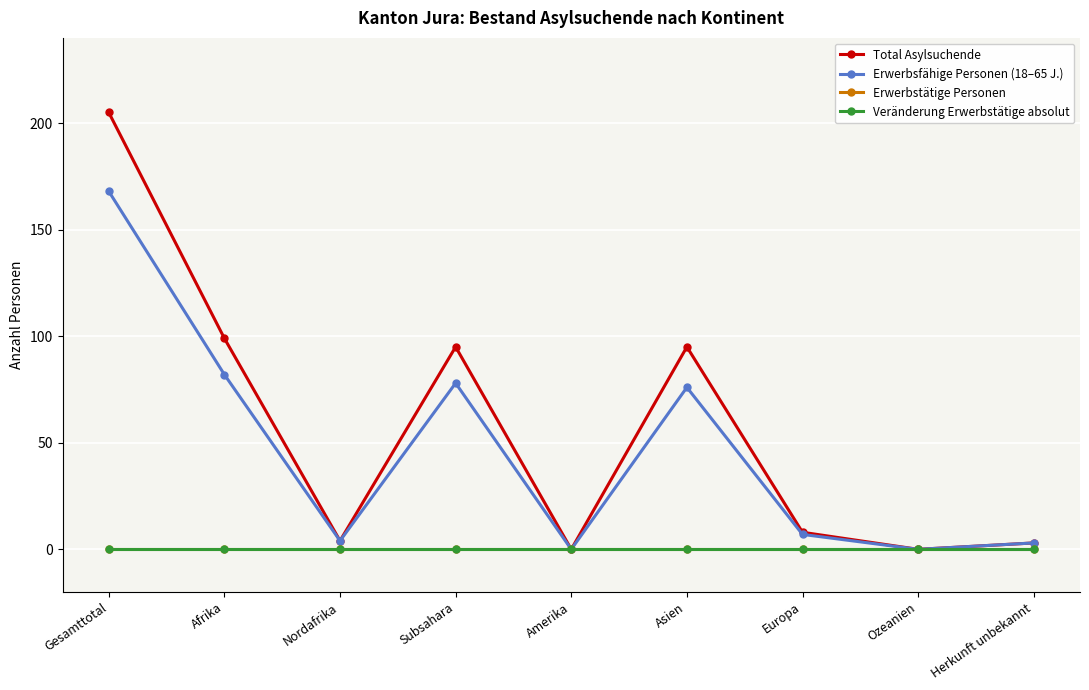

What is the sum of the Erwerbsfähige Personen (18–65 J.) values at Amerika and Nordafrika?

4